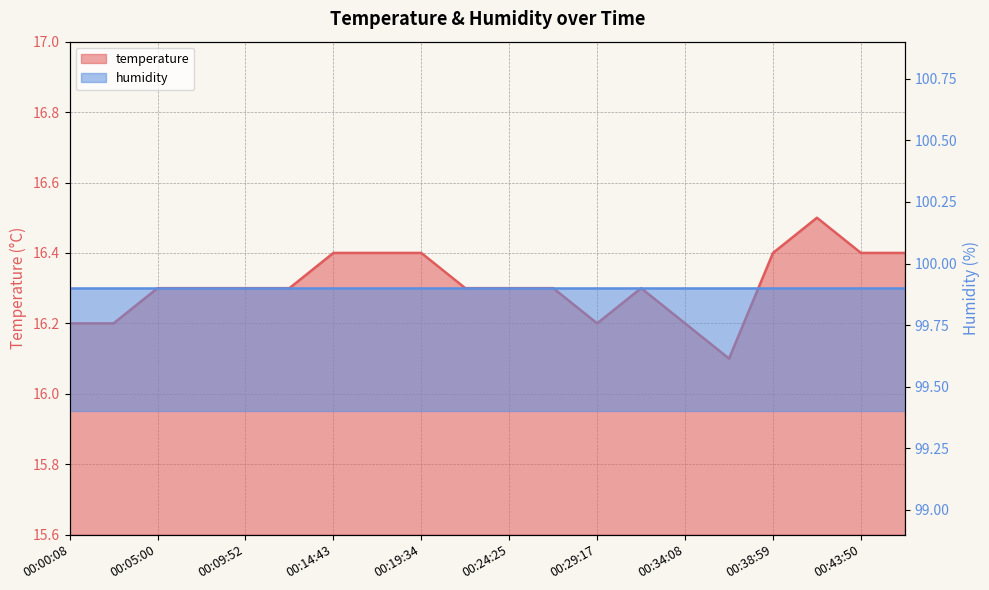

What is the sum of the values at 00:19:34 and 00:46:16?

32.8